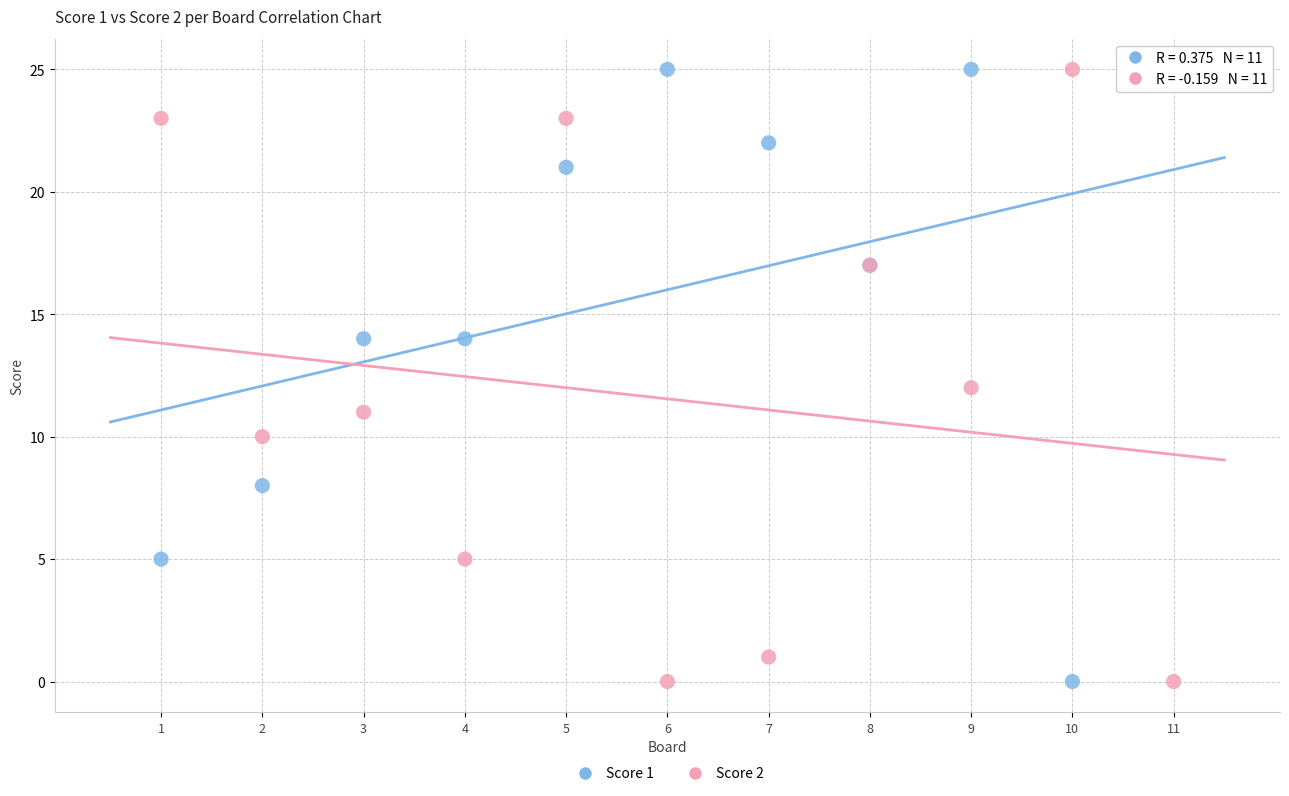

What is the X range (max minus min) for the scatter plot?

10